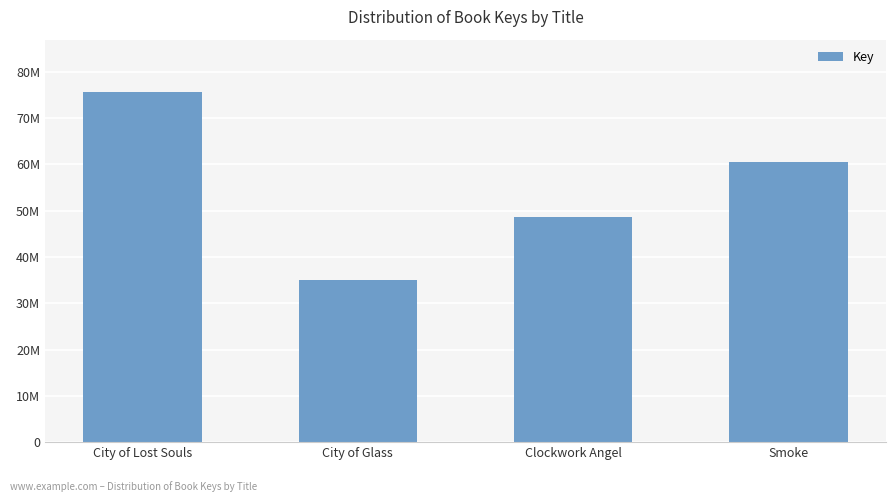

Rank the categories by value from lowest to highest.

City of Glass, Clockwork Angel, Smoke, City of Lost Souls